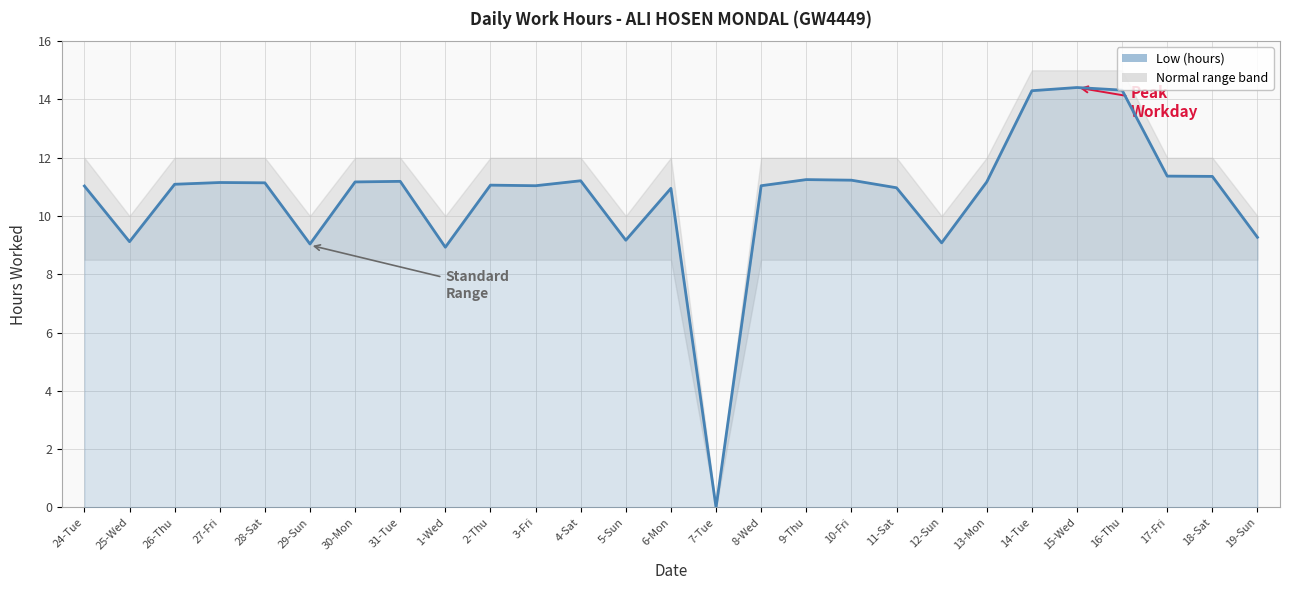

List the labels in order of value, smallest first.

7-Tue, 1-Wed, 29-Sun, 12-Sun, 25-Wed, 5-Sun, 19-Sun, 6-Mon, 11-Sat, 24-Tue, 3-Fri, 8-Wed, 2-Thu, 26-Thu, 28-Sat, 27-Fri, 30-Mon, 13-Mon, 31-Tue, 4-Sat, 10-Fri, 9-Thu, 18-Sat, 17-Fri, 14-Tue, 16-Thu, 15-Wed